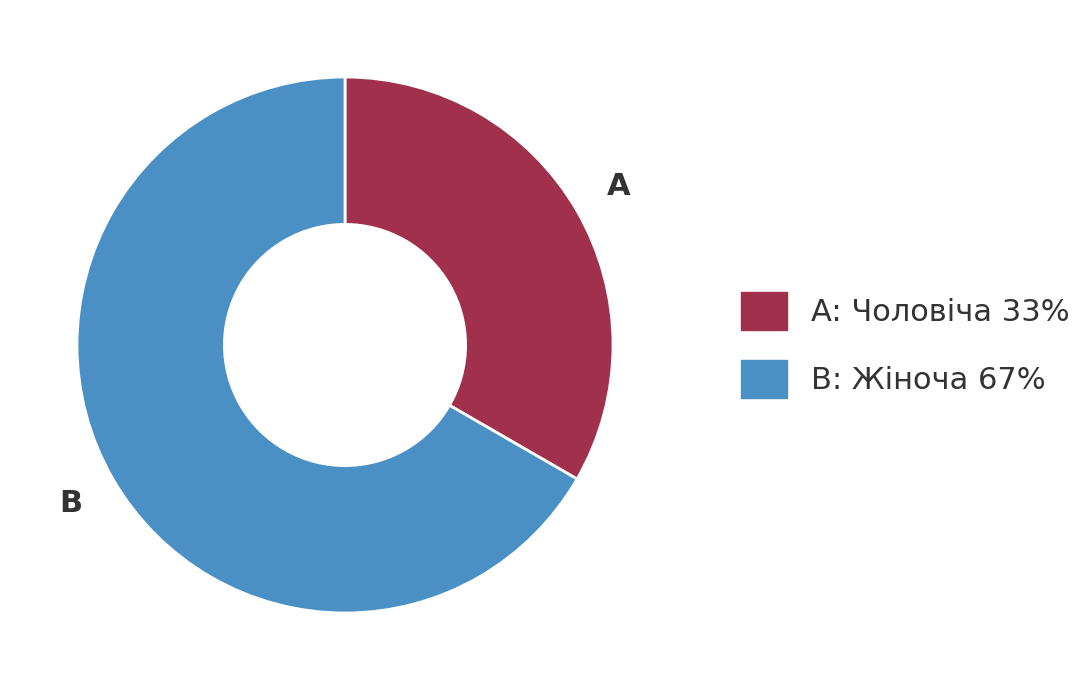

Is there a majority slice in this chart?

Yes